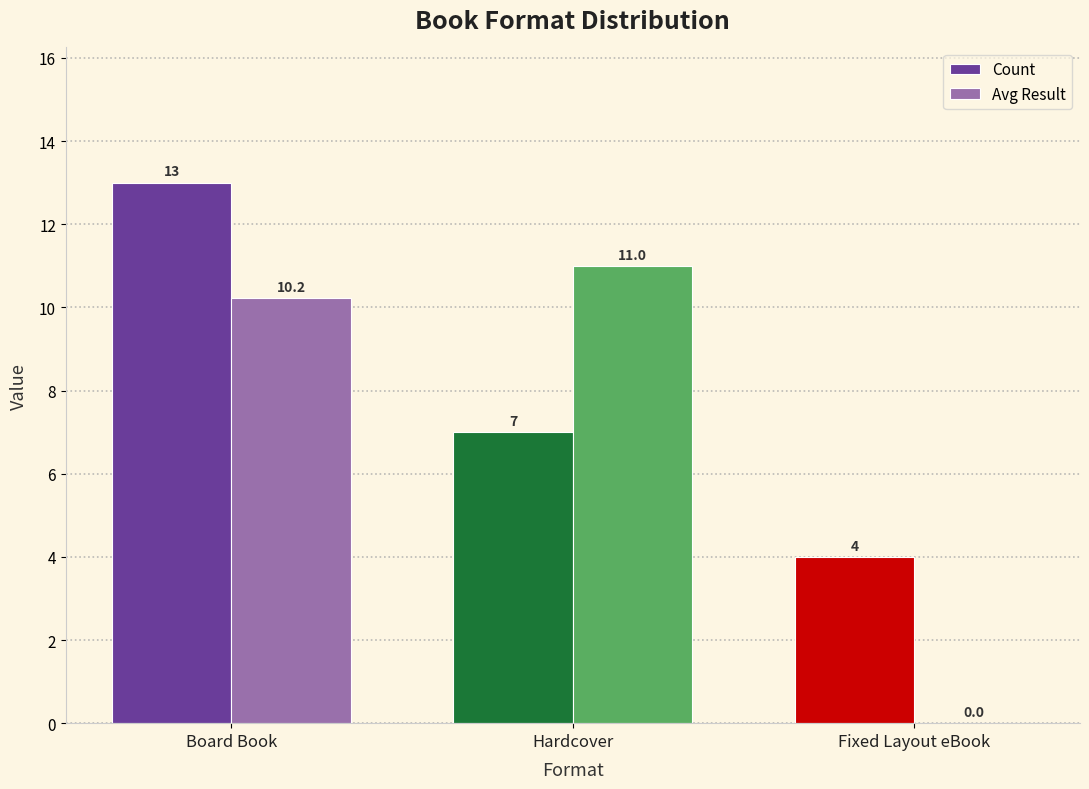

Which series has the largest total across all categories?

Count